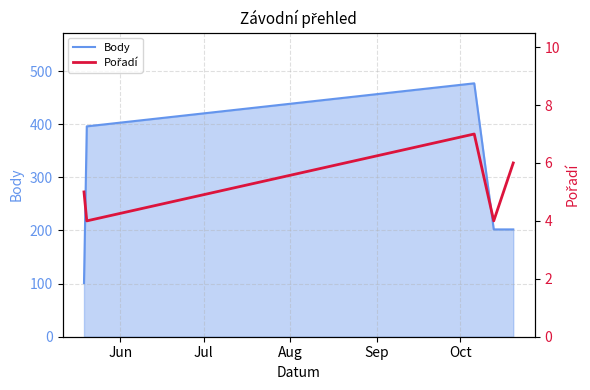

At how many categories does at least one series exceed 128?

4